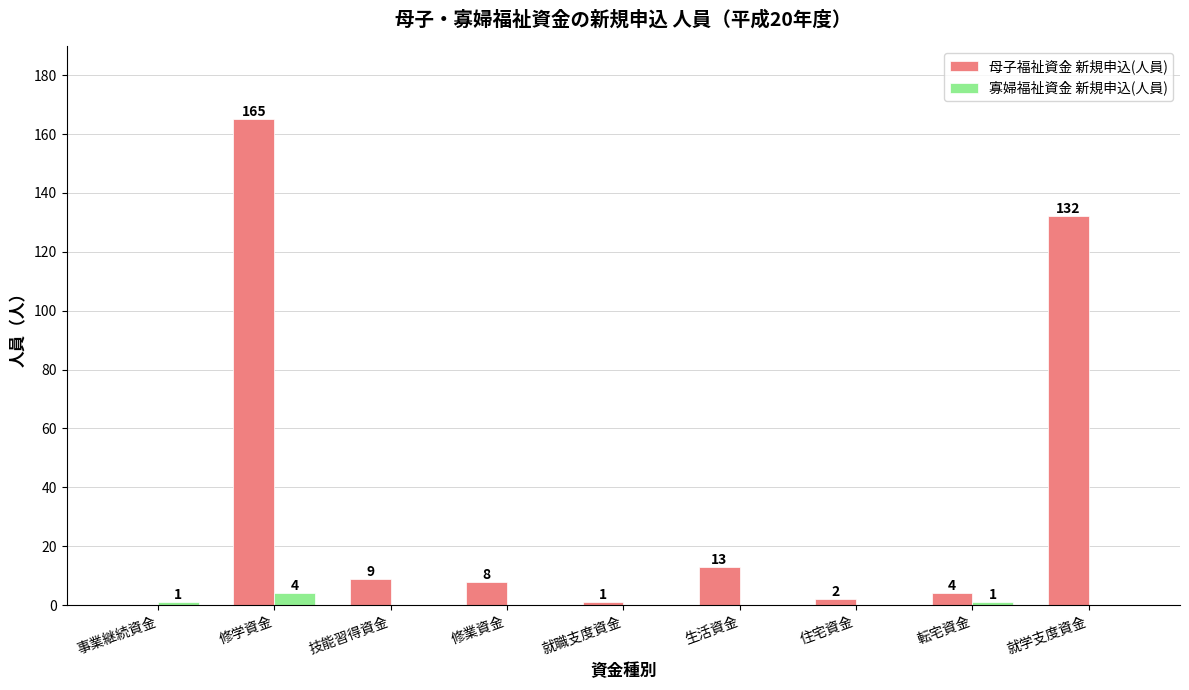

The value of 寡婦福祉資金 新規申込(人員) at 技能習得資金 is 0. True or false?

True